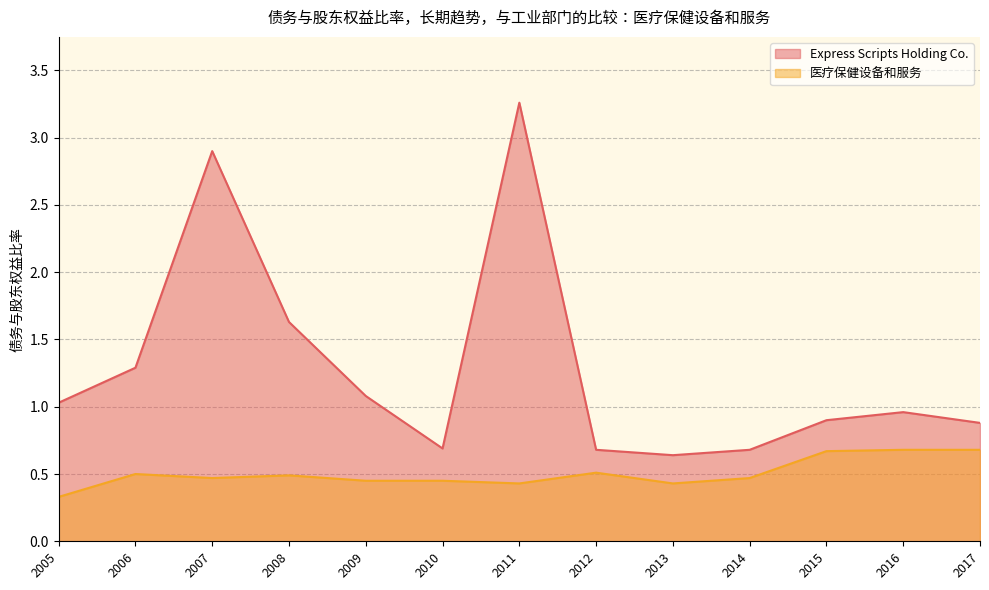

Rank the series by their average value, from lowest to highest.

医疗保健设备和服务, Express Scripts Holding Co.